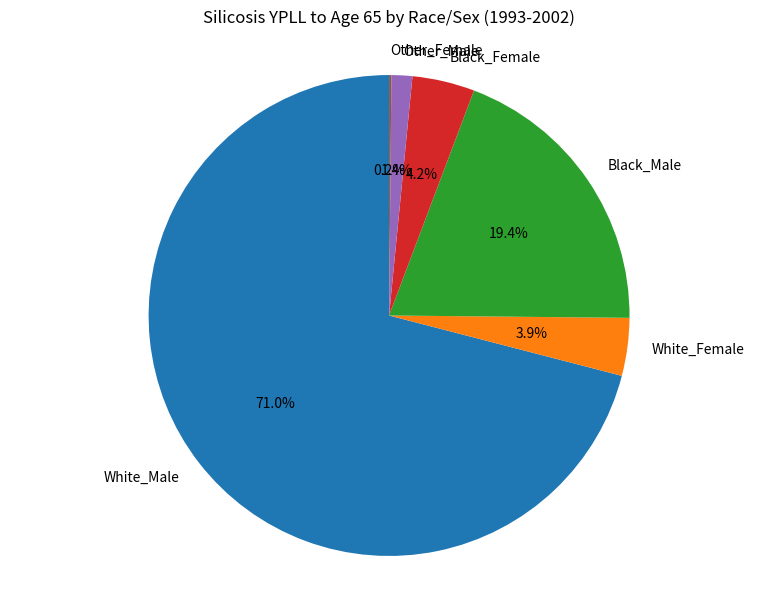

To the nearest percent, what is the average slice percentage?

17%